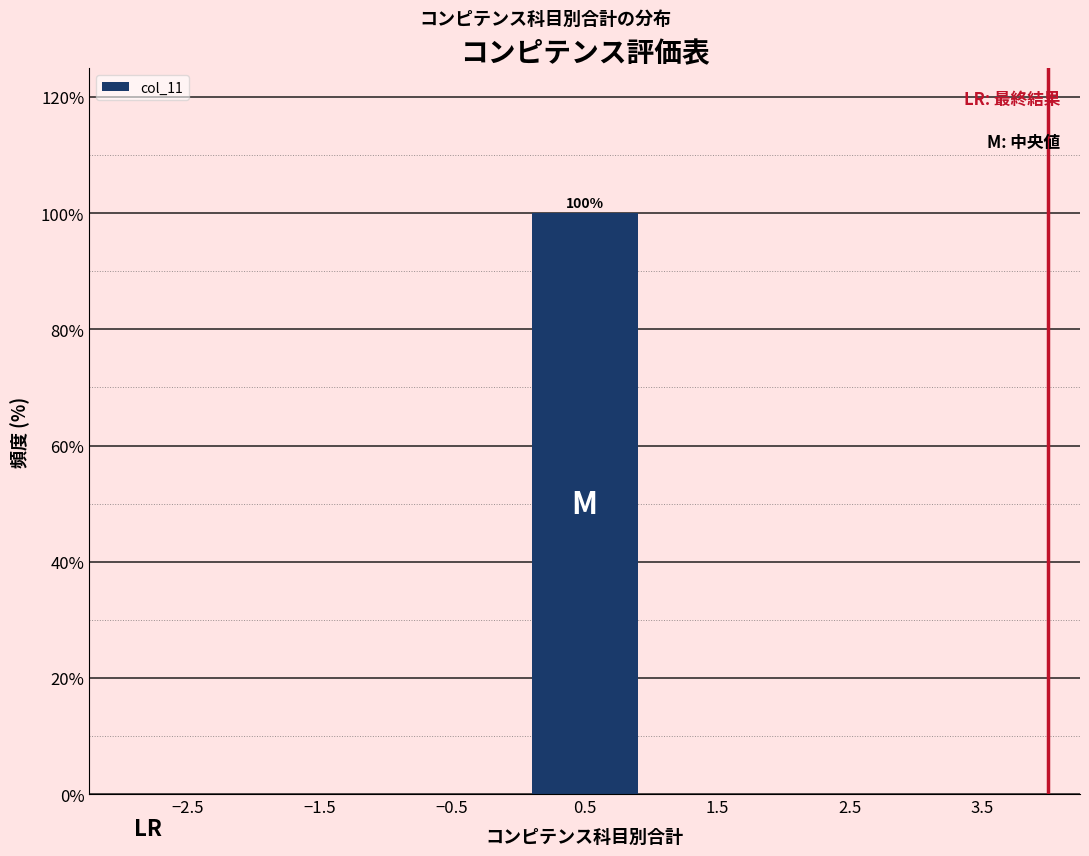

Which range on the x-axis has the tallest bar?

0 to 1